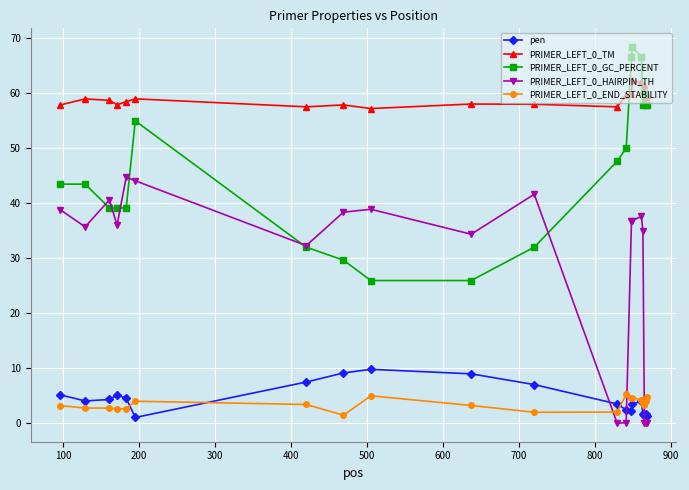

What is the sum of all PRIMER_LEFT_0_TM values?

1182.4